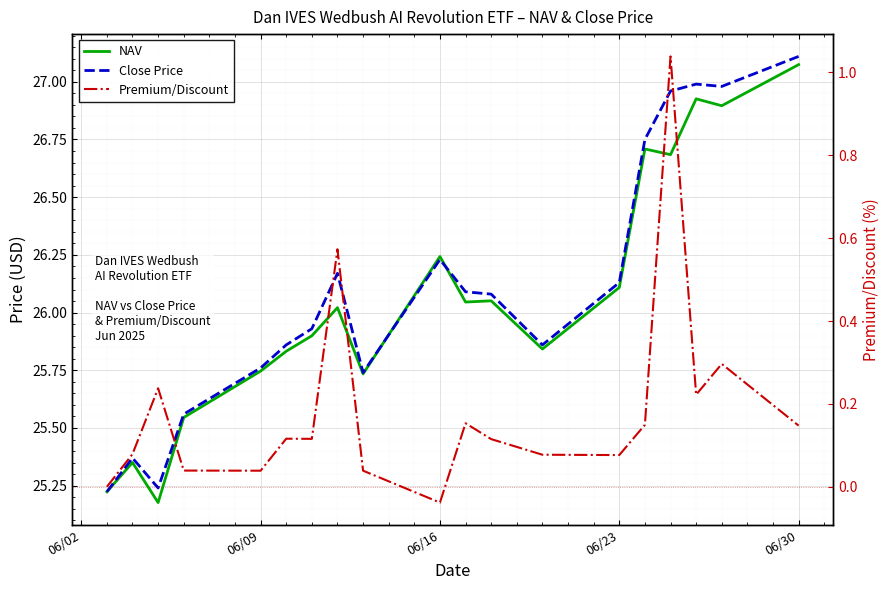

Count the number of data series in this chart.

3